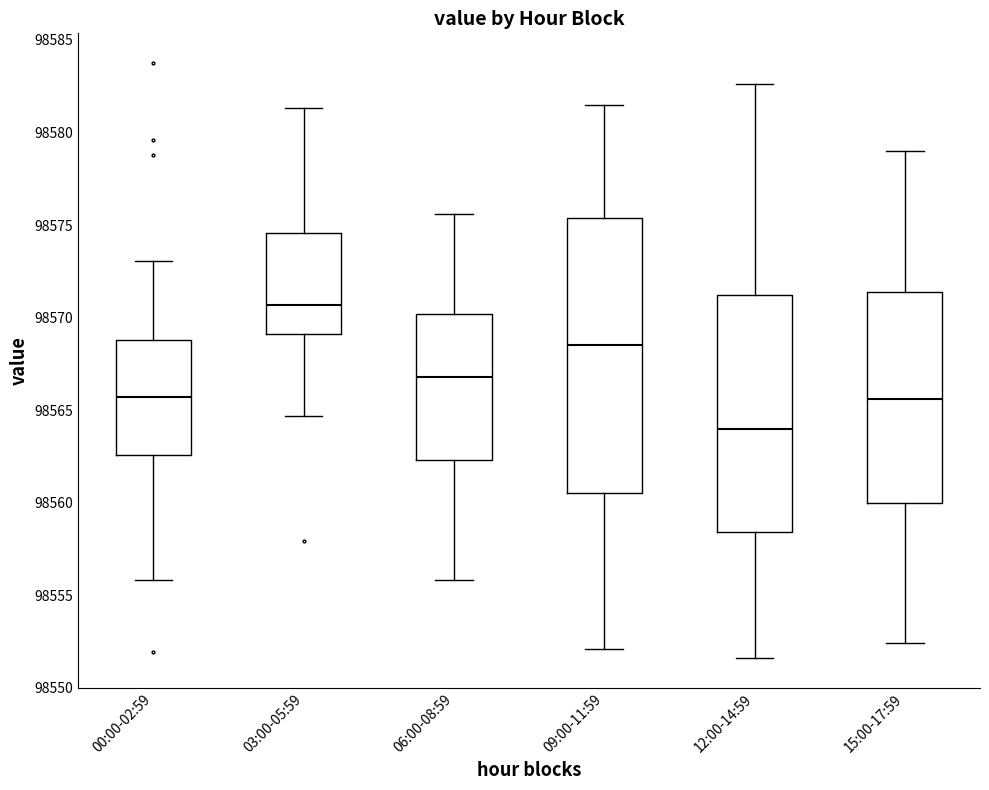

Where does the lower whisker of the box for 12:00-14:59 end on the y-axis? The values are not printed on the chart, so give them approximately, as read against the axis.

98551.5